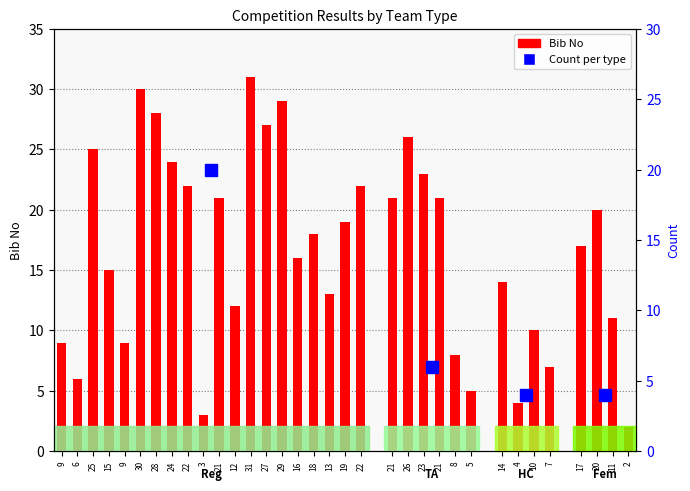

At which label does the data first exceed 18?

25